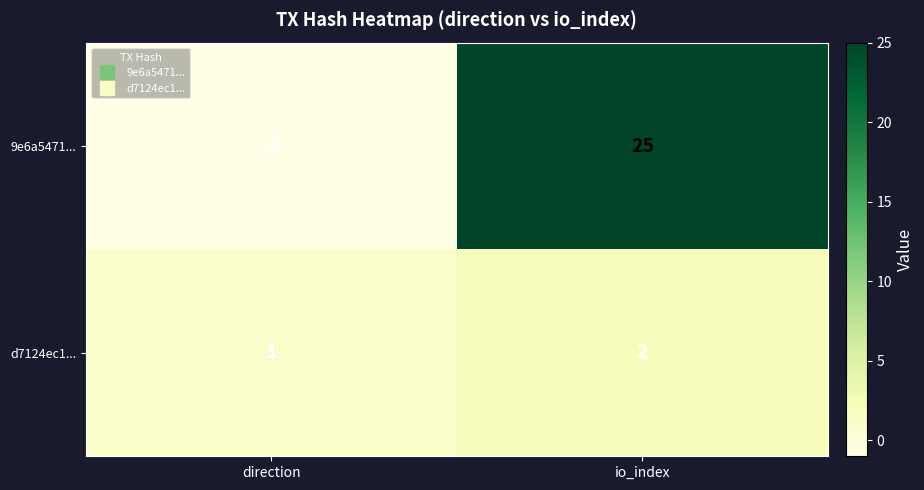

Reading left to right, transcribe all the data shown in this chart.

9e6a5471...: -1	25
d7124ec1...: 1	2